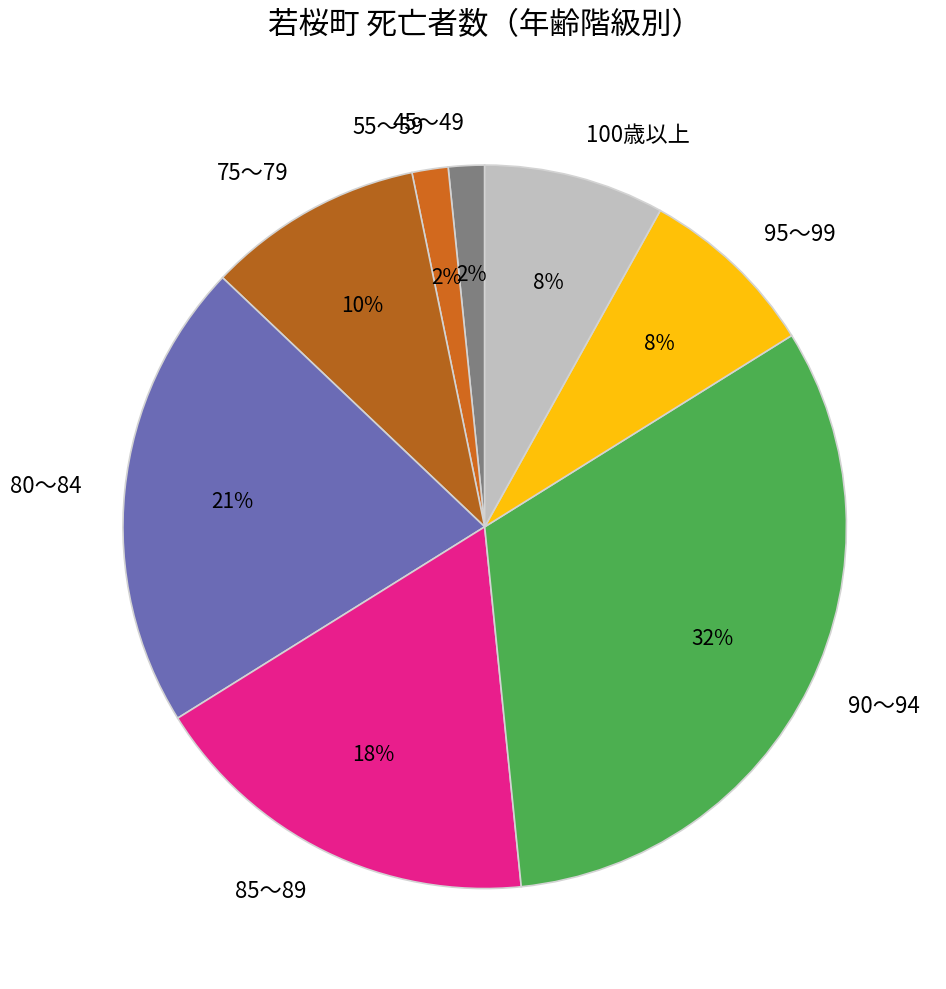

Count the number of slices in the pie.

8